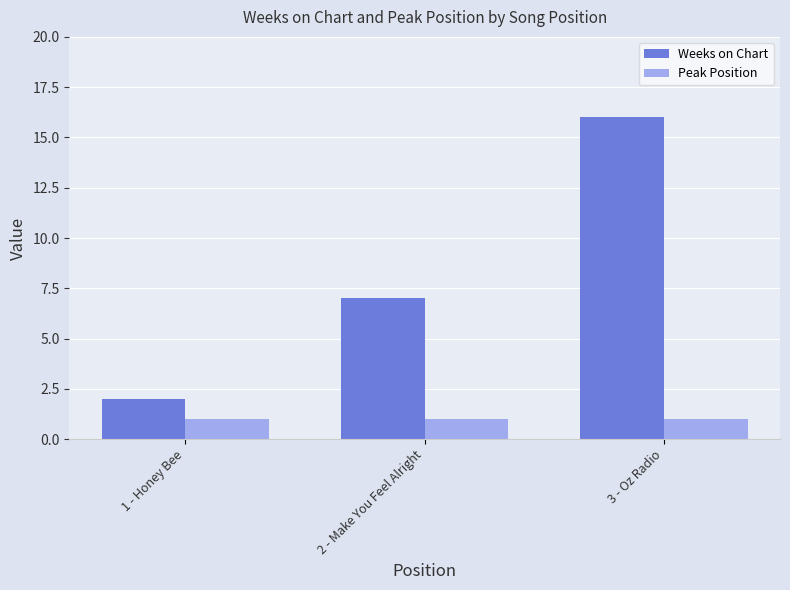

List the labels in order of Weeks on Chart value, largest first.

3 - Oz Radio, 2 - Make You Feel Alright, 1 - Honey Bee